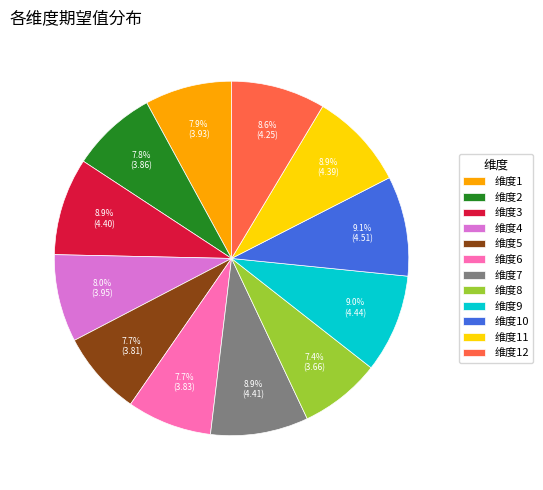

To the nearest percent, what is the difference between the largest and smallest slice percentages?

2%